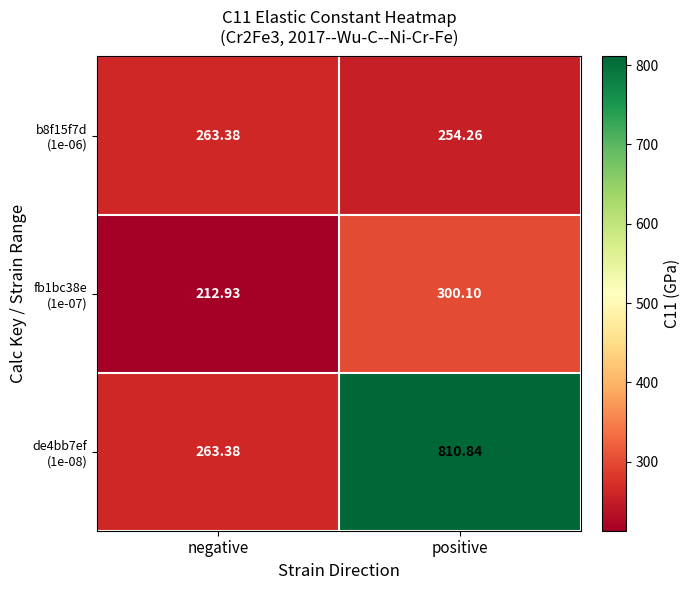

At which category does the chart reach its minimum across all series?

negative